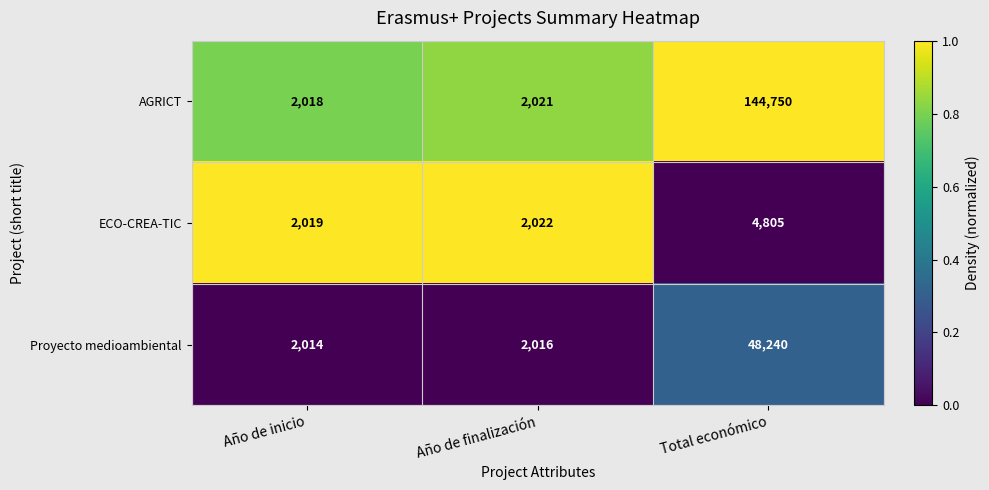

Rank the series by their average value, from highest to lowest.

AGRICT, Proyecto medioambiental, ECO-CREA-TIC